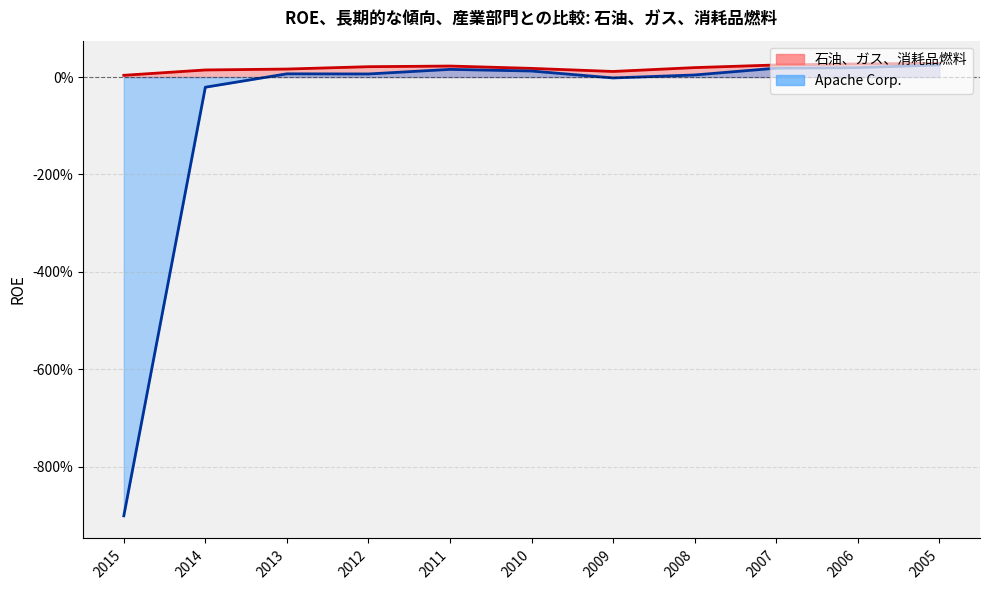

What is the maximum value shown in the chart?

0.3